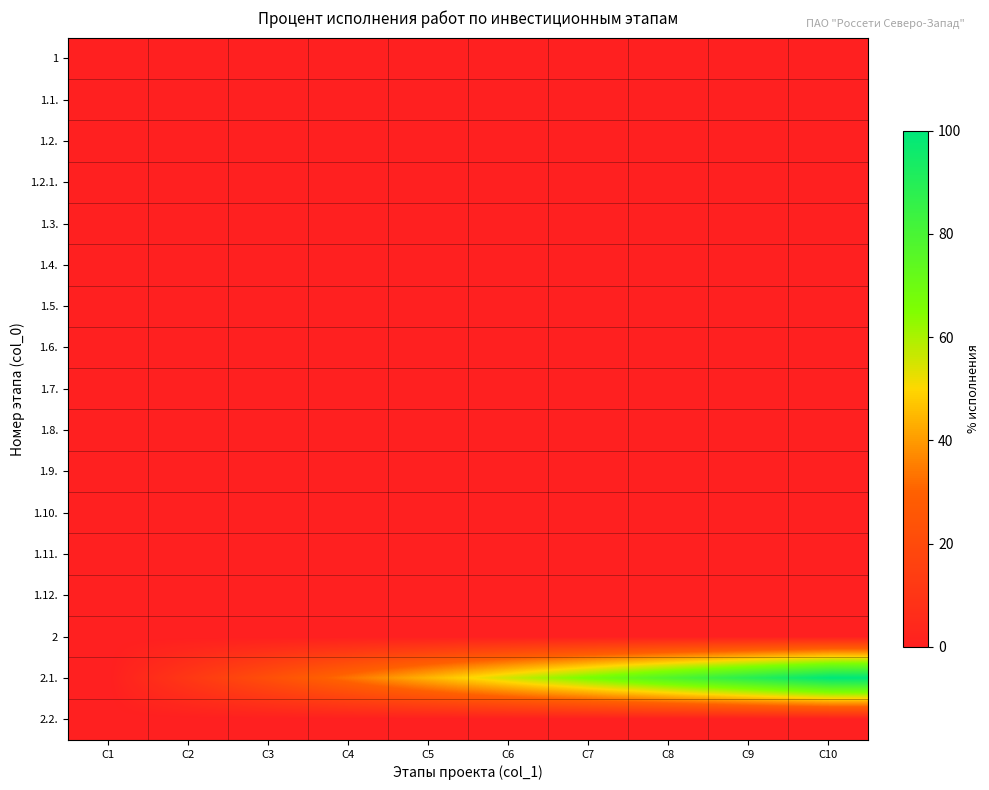

At C4, list the series in order from smallest to largest.

1, 1.1., 1.2., 1.2.1., 1.3., 1.4., 1.5., 1.6., 1.7., 1.8., 1.9., 1.10., 1.11., 1.12., 2, 2.2., 2.1.